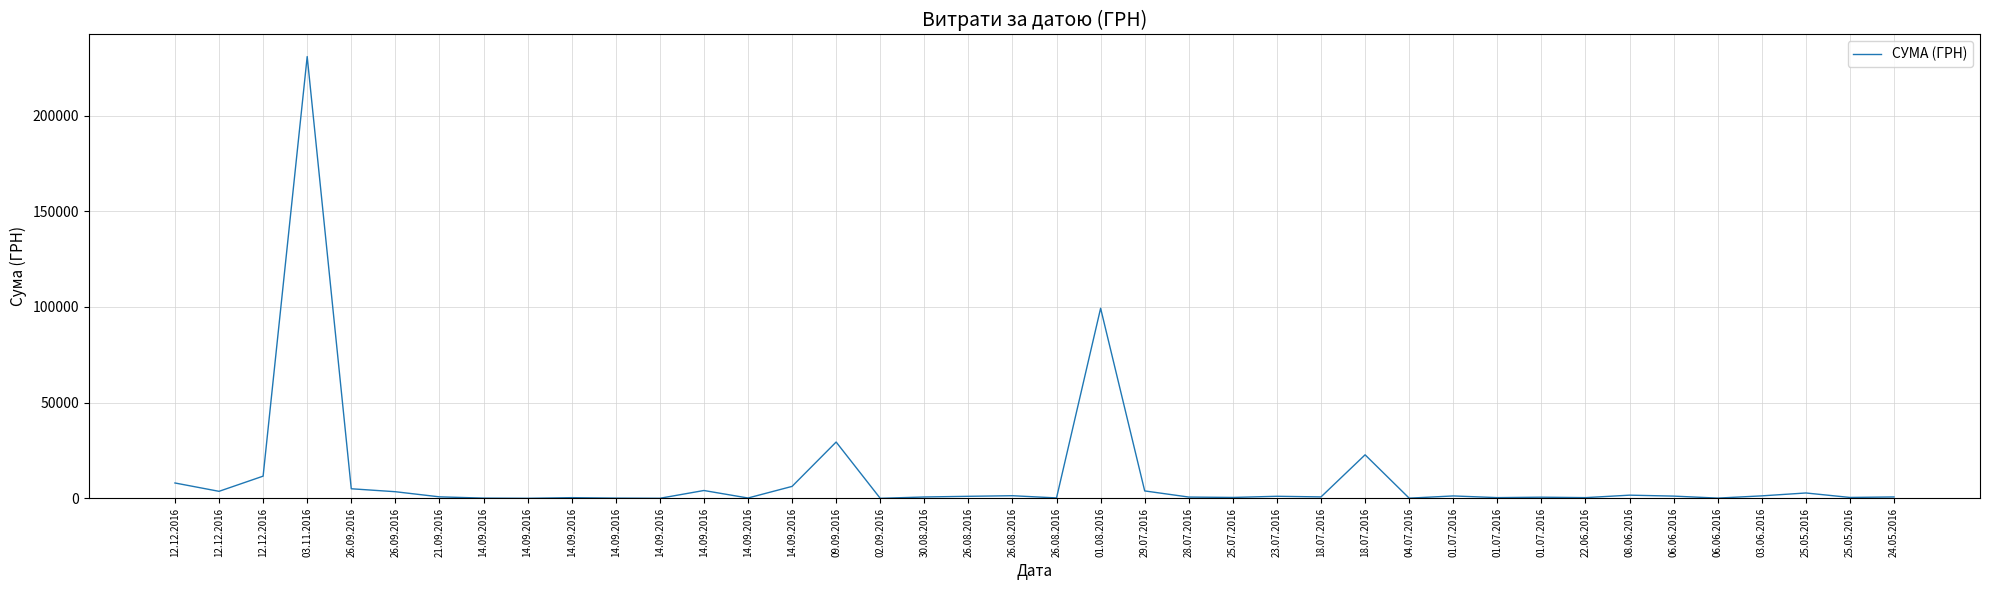

How many lines are shown in the chart?

1